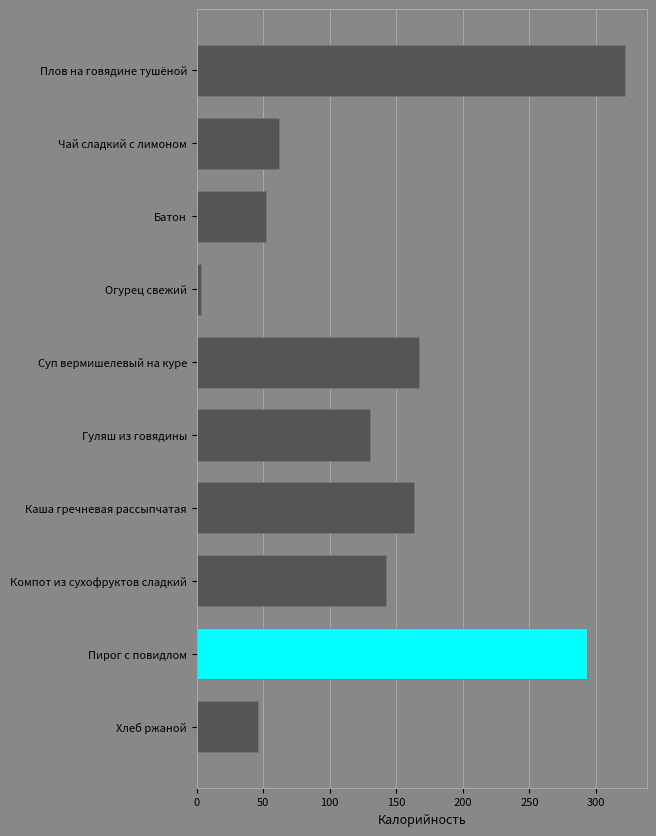

What is the ratio of the value at Каша гречневая рассыпчатая to the value at Хлеб ржаной?

3.6